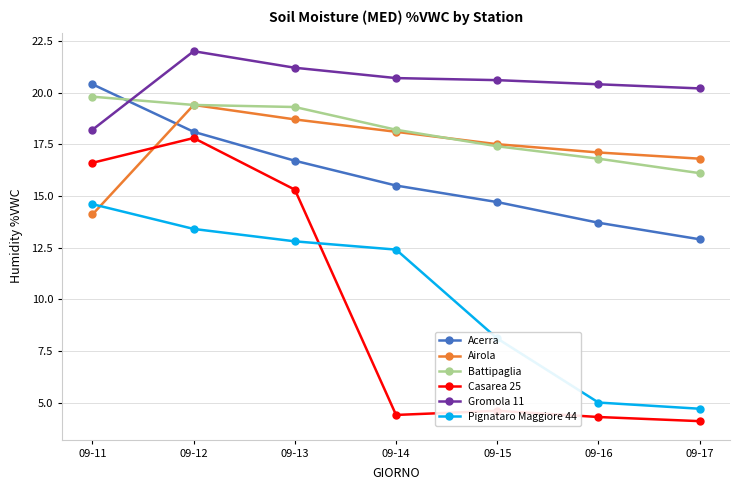

Which series has the largest range (max minus min)?

Casarea 25